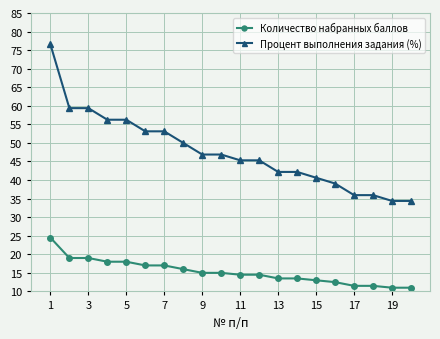

True or false: Количество набранных баллов and Процент выполнения задания (%) cross at least once.

False